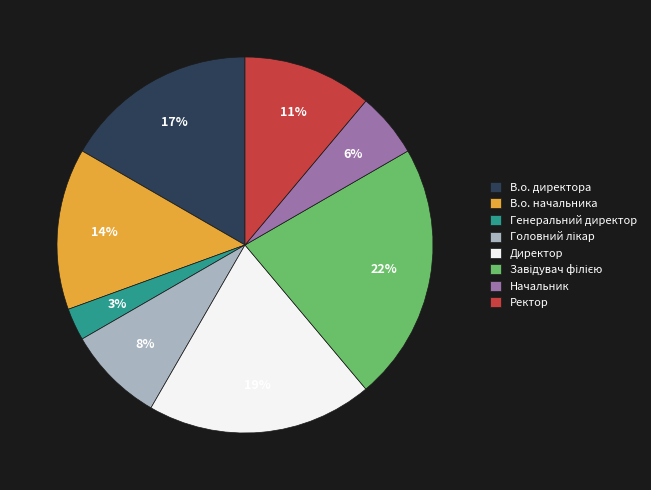

Which slice is the smallest?

Генеральний директор